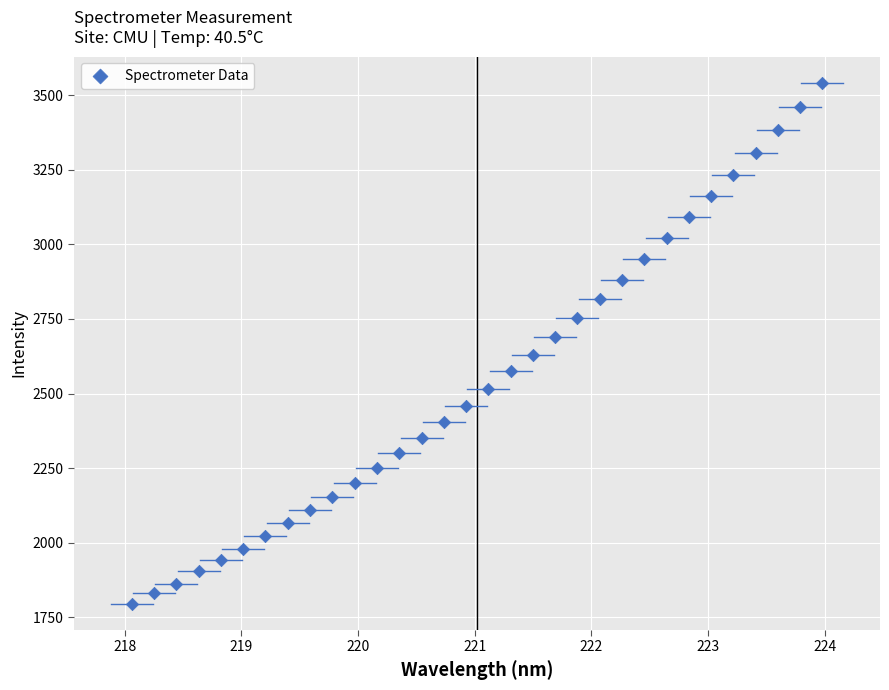

What is the range of X values (max minus min)?

5.9